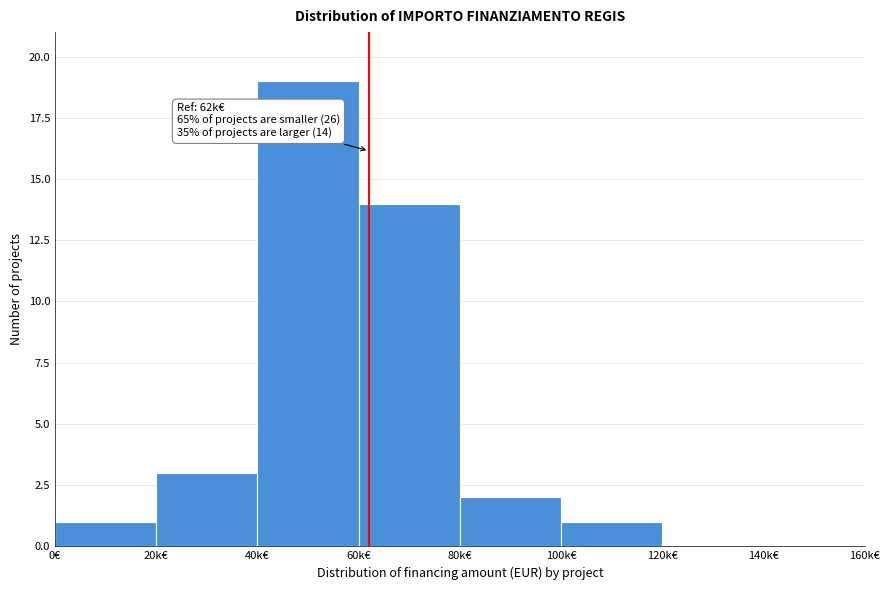

Reading left to right, transcribe all the data shown in this chart.

0€=1	20k€=3	40k€=19	60k€=14	80k€=2	100k€=1	120k€=0	140k€=0